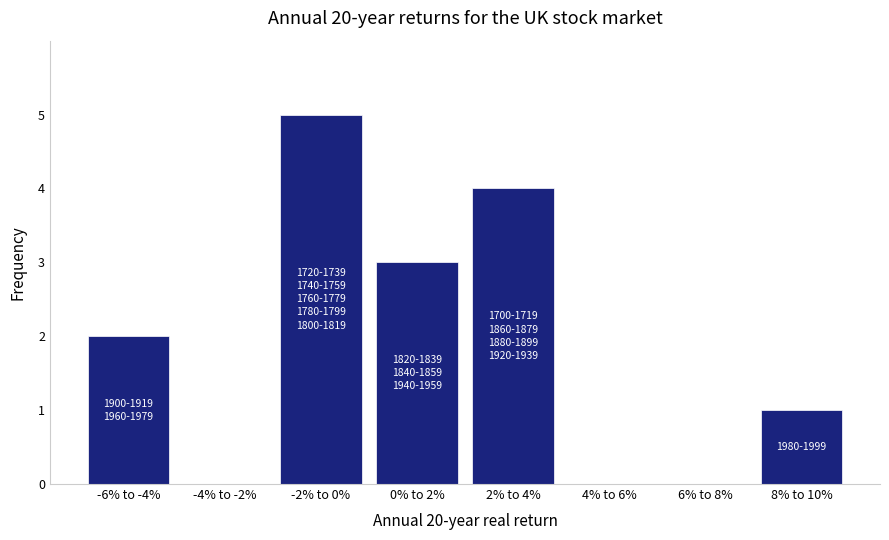

Reading left to right, extract all data points from this chart.

-6% to -4%=2	-4% to -2%=0	-2% to 0%=5	0% to 2%=3	2% to 4%=4	4% to 6%=0	6% to 8%=0	8% to 10%=1